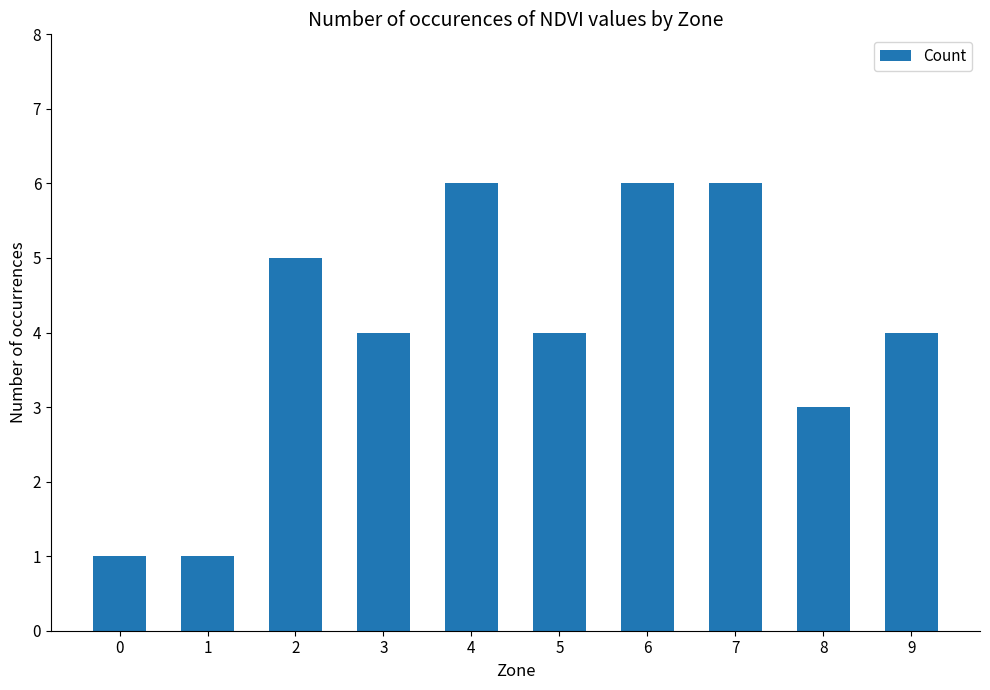

At which label is the value closest to 3?

8